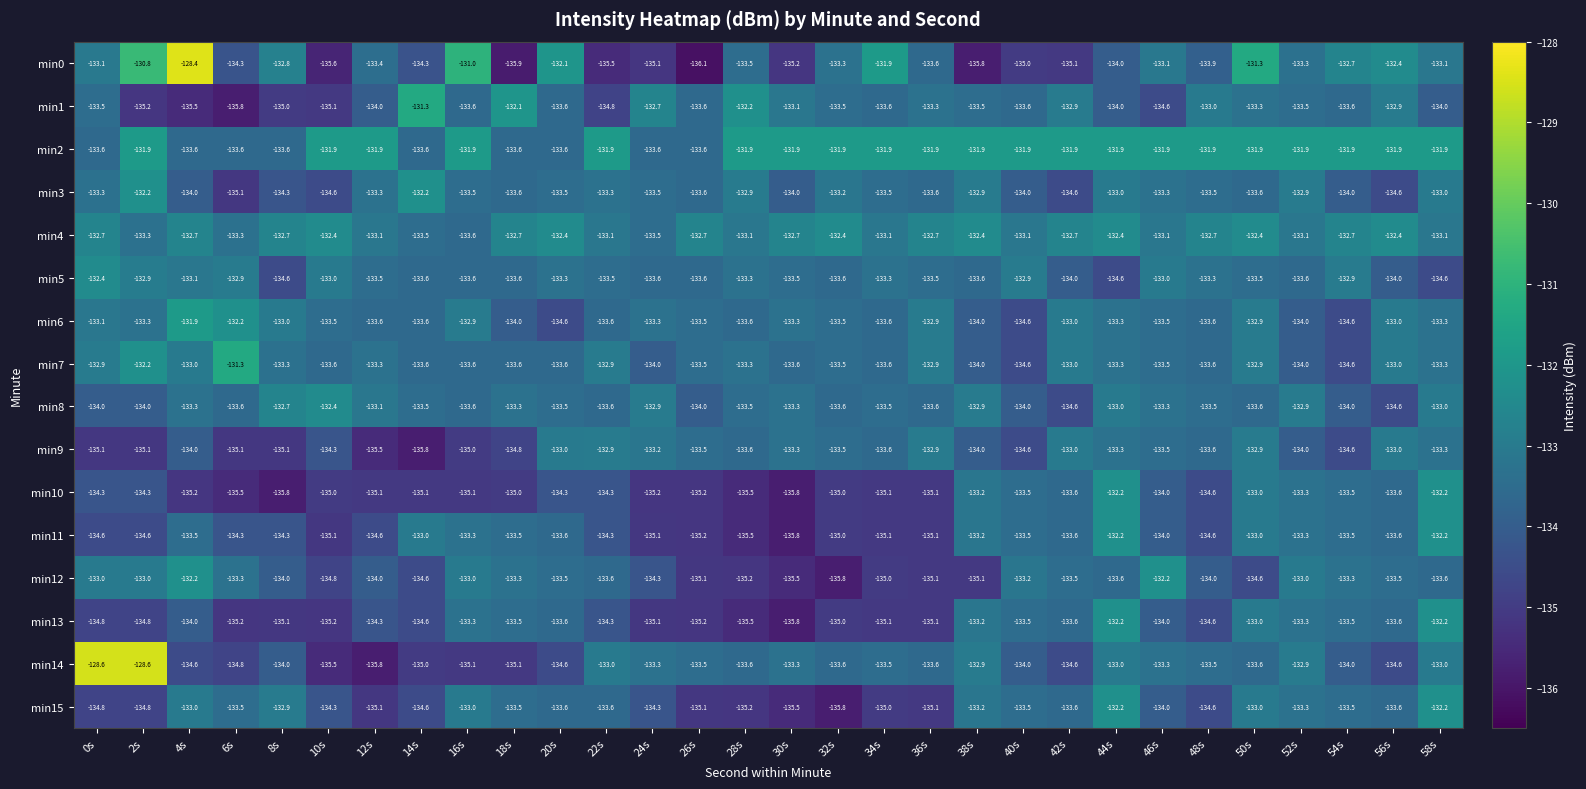

Which series changed the most between 2s and 52s?

min14